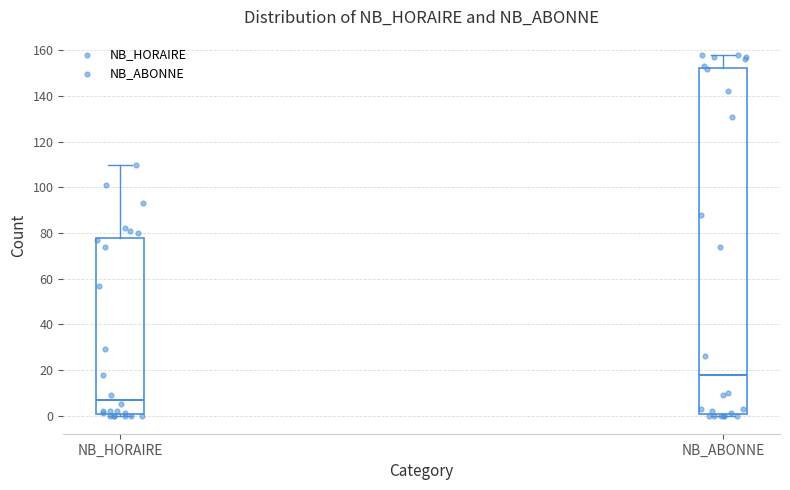

Where is the upper edge of the box for NB_HORAIRE on the y-axis? The values are not printed on the chart, so give them approximately, as read against the axis.

78